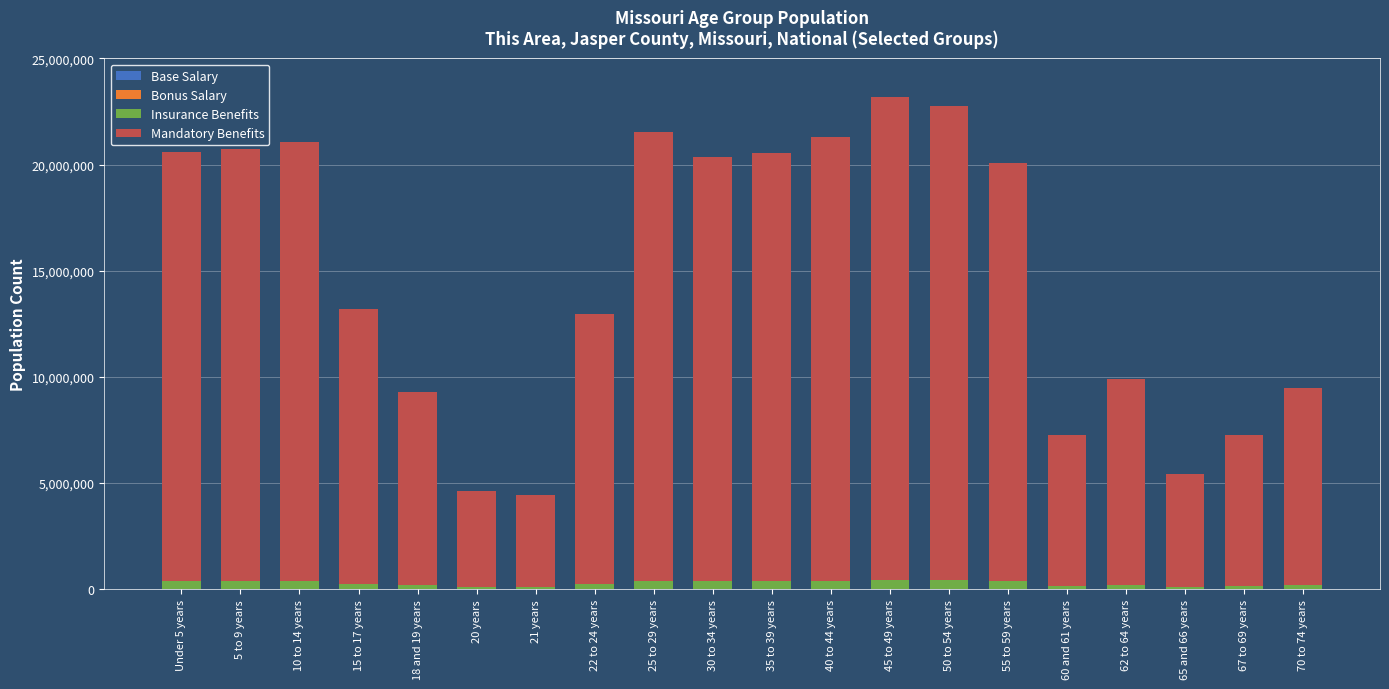

What is the sum of all Mandatory Benefits values?

290190983